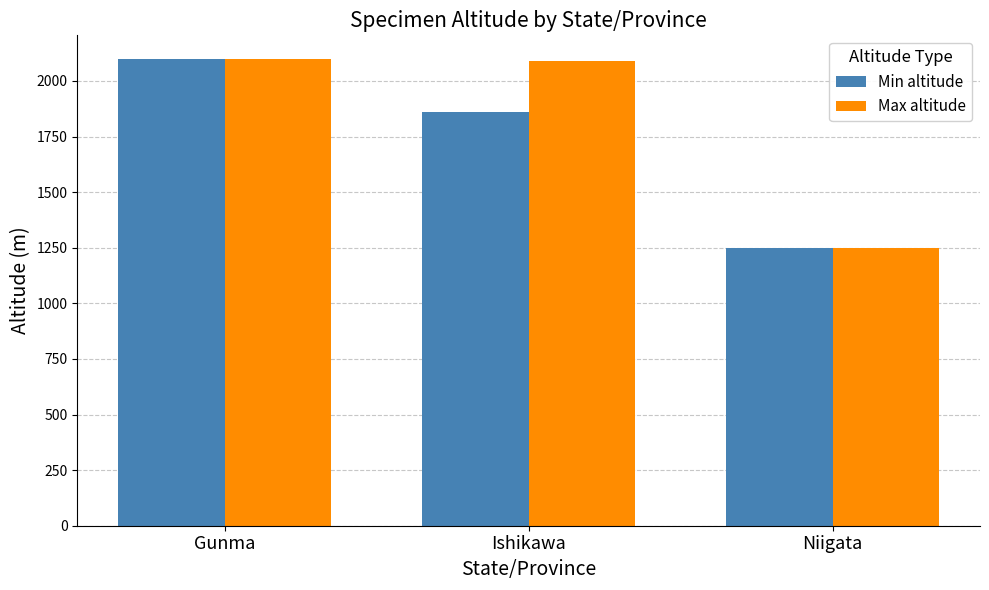

What is the sum of the Max altitude values at Niigata and Gunma?

3350